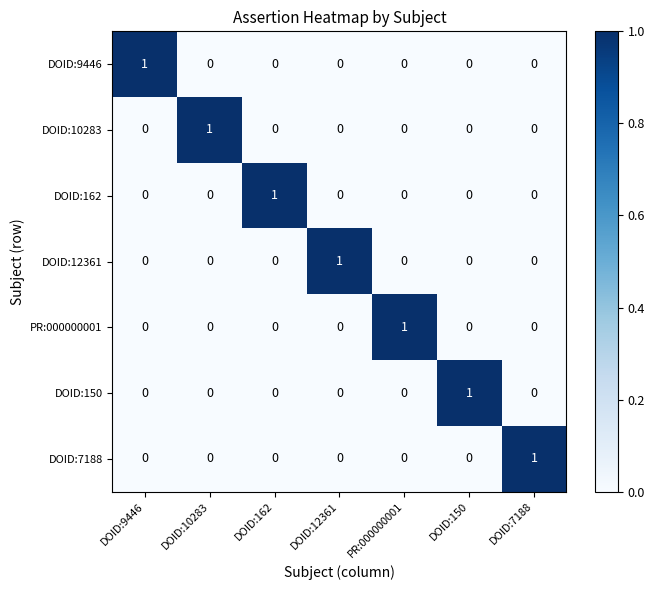

Count the number of data series in this chart.

7